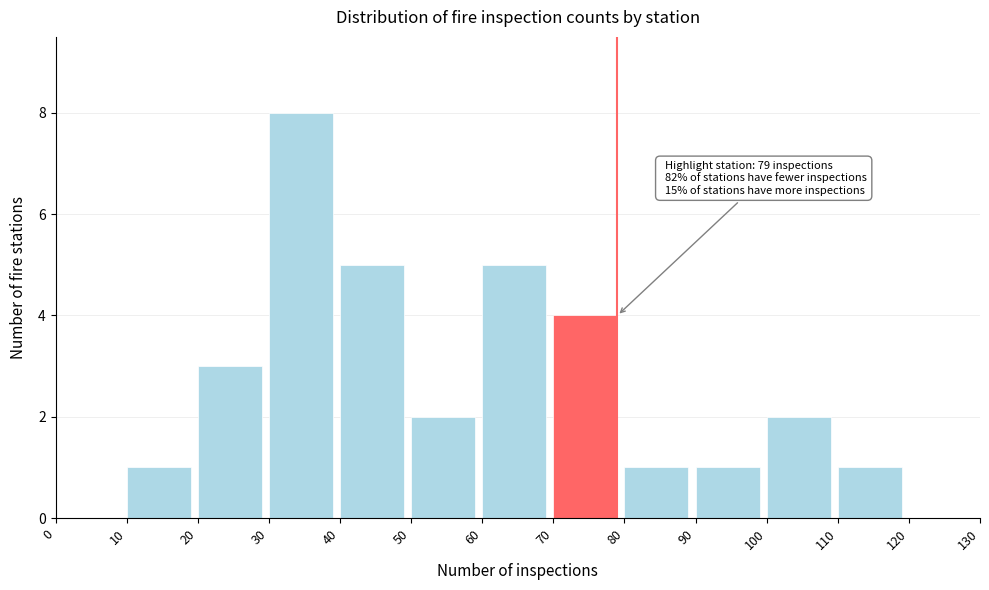

Which range on the x-axis has the tallest bar?

30 to 40